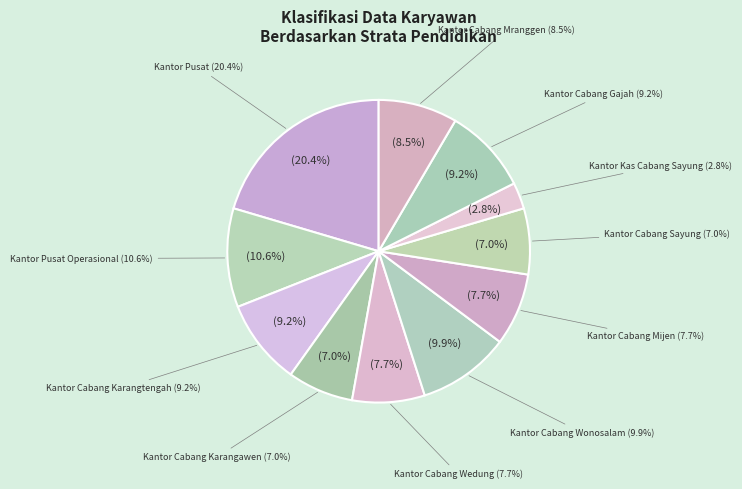

What percentage is NOT represented by Kantor Pusat?

79.6%